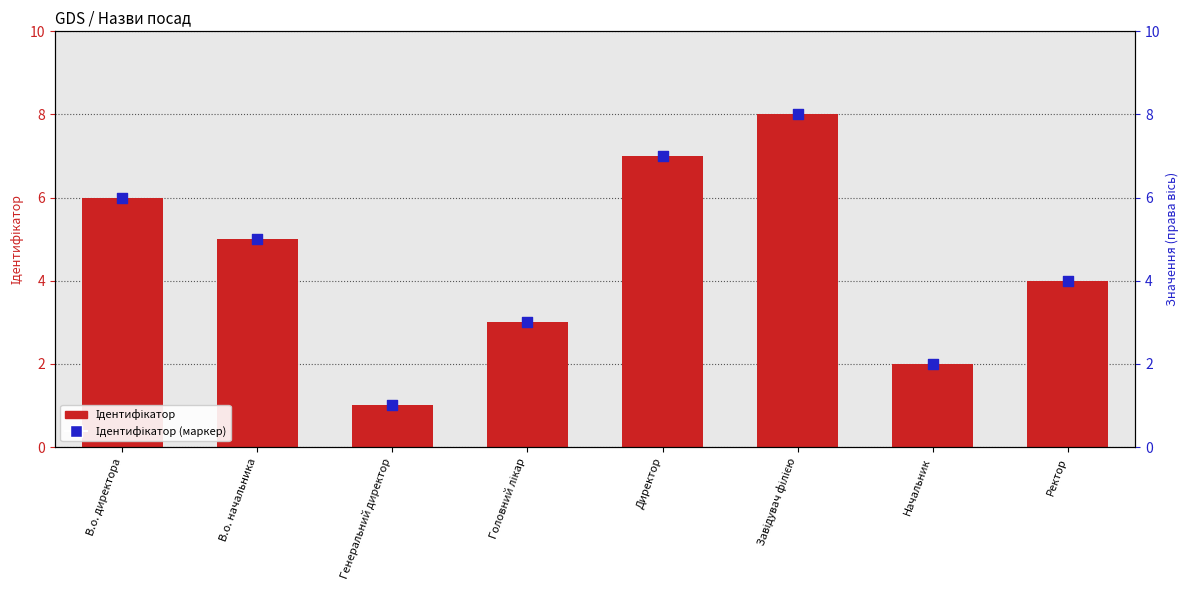

What is the total value across all series at Директор?

14